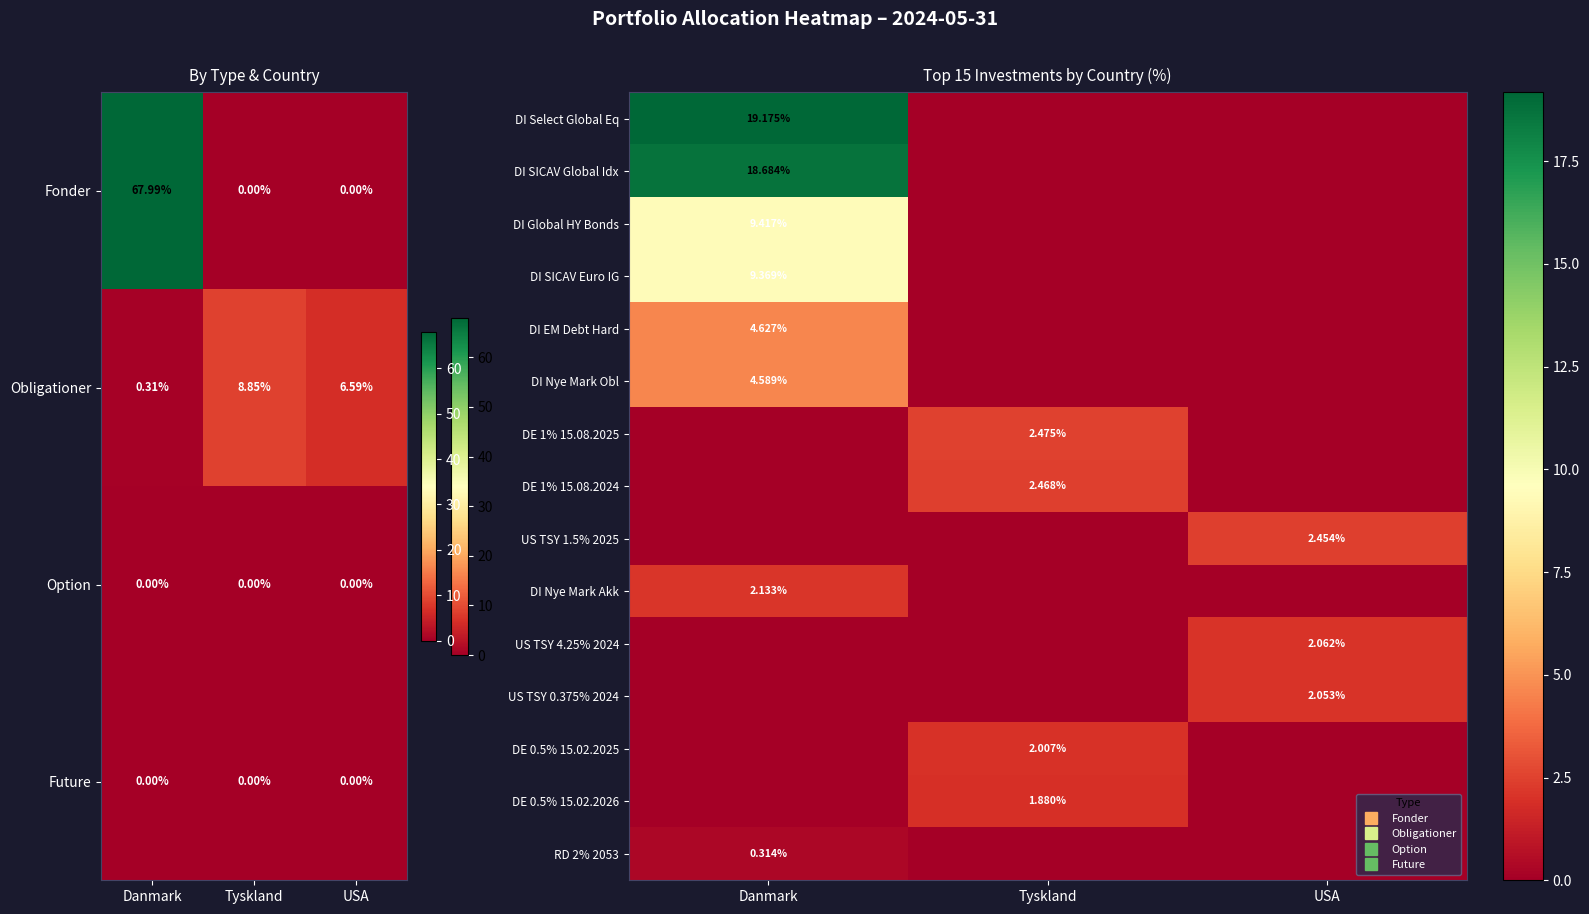

How many values in DE 1% 15.08.2024 are above zero?

1